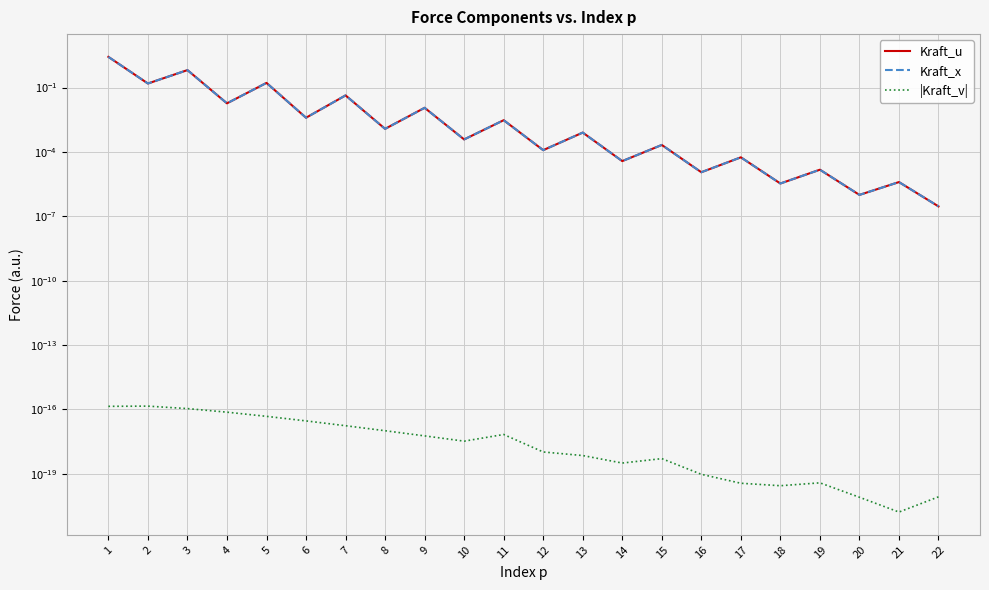

True or false: Kraft_u has more than 0 points higher than both neighbors.

True